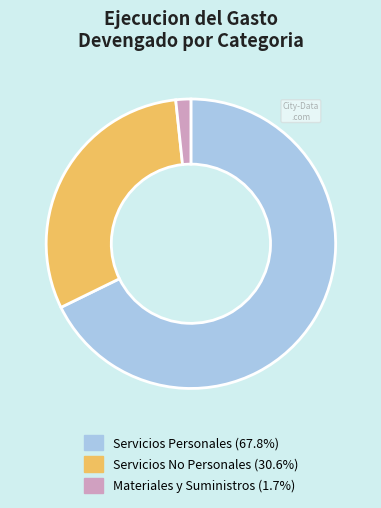

Does Servicios No Personales represent more than half of the total?

No